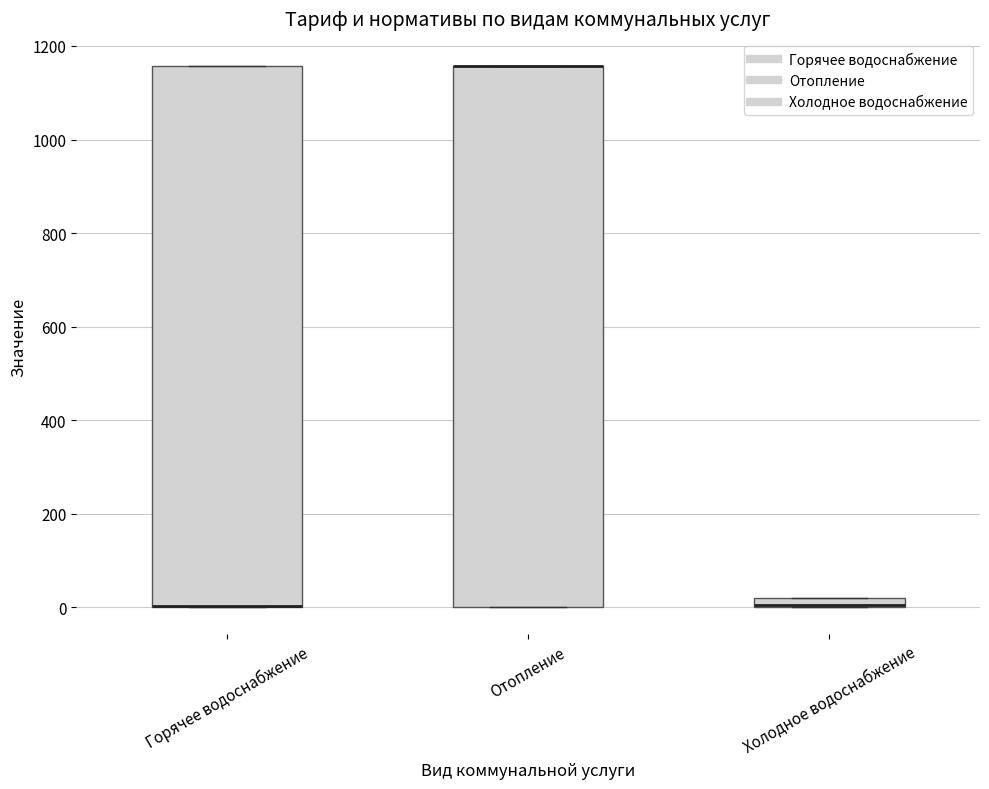

Where is the lower edge of the box for Горячее водоснабжение on the y-axis? The values are not printed on the chart, so give them approximately, as read against the axis.

0